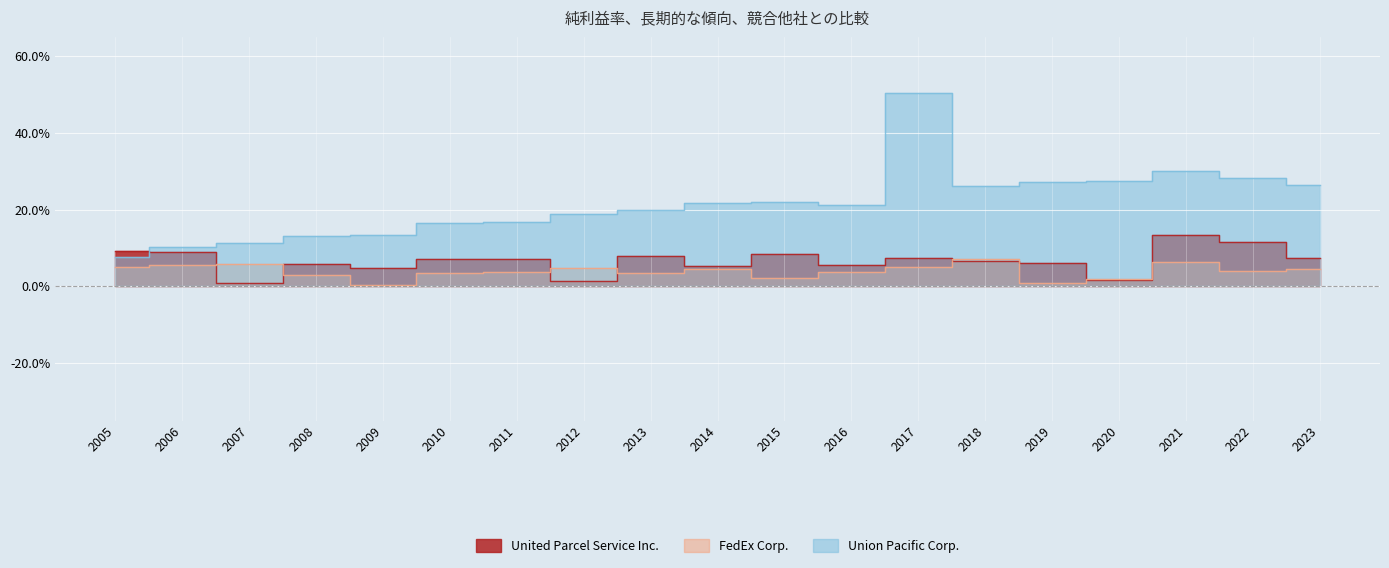

In FedEx Corp., how many points are lower than both neighbors (excluding endpoints)?

5